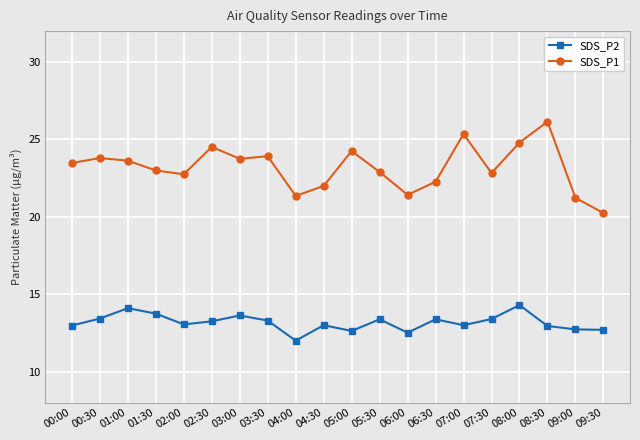

Read the SDS_P1 value at 08:00.

24.8